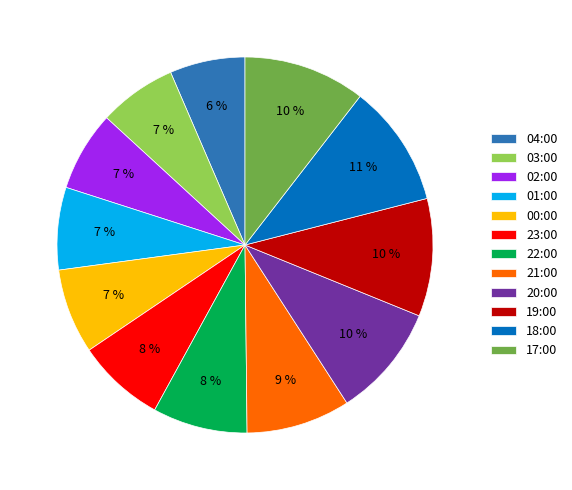

Combined, do 02:00 and 20:00 account for over 50%?

No